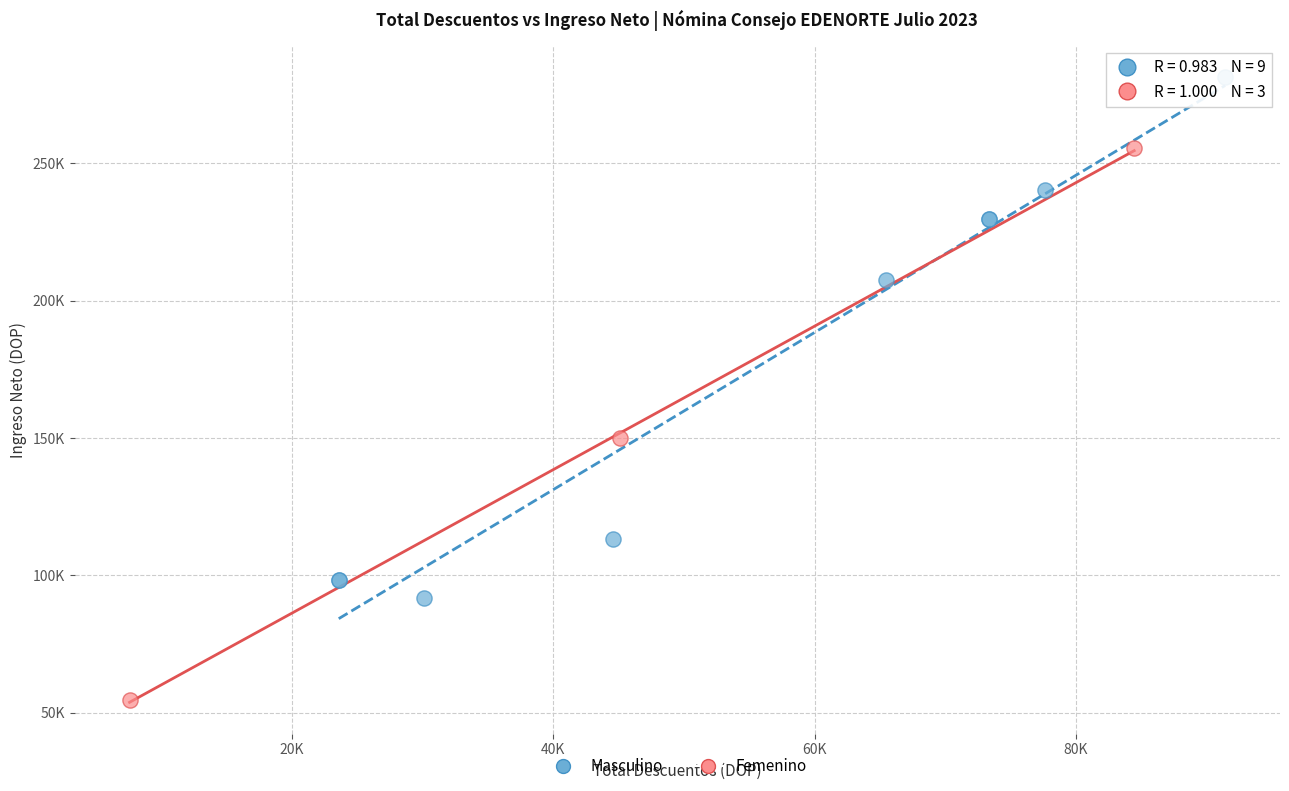

Which series reaches the maximum Y coordinate?

Masculino